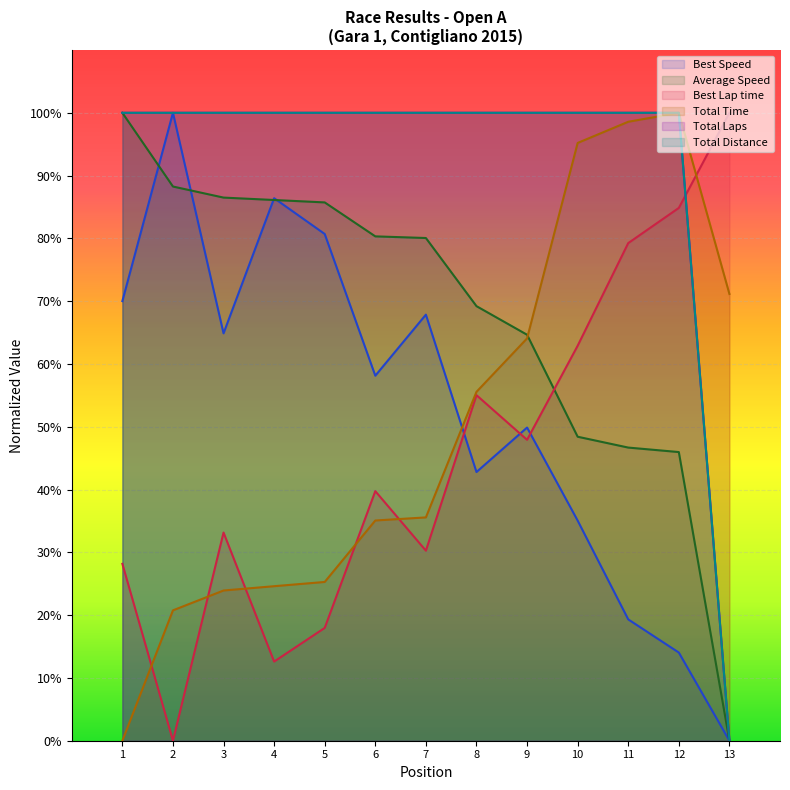

Reading right to left, extract all data points from this chart.

Total Time: 71.1	100.0	98.6	95.2	64.1	55.6	35.6	35.1	25.3	24.6	23.9	20.8	0.0
Best Lap time: 100.0	84.9	79.3	62.9	47.9	55.0	30.3	39.7	18.0	12.6	33.2	0.0	28.2
Best Speed: 0.0	14.0	19.3	35.1	49.9	42.8	67.9	58.1	80.7	86.4	64.9	100.0	70.0
Average Speed: 0.0	46.0	46.7	48.4	64.7	69.2	80.1	80.3	85.7	86.1	86.5	88.3	100.0
Total Laps: 0.0	100.0	100.0	100.0	100.0	100.0	100.0	100.0	100.0	100.0	100.0	100.0	100.0
Total Distance: 0.0	100.0	100.0	100.0	100.0	100.0	100.0	100.0	100.0	100.0	100.0	100.0	100.0